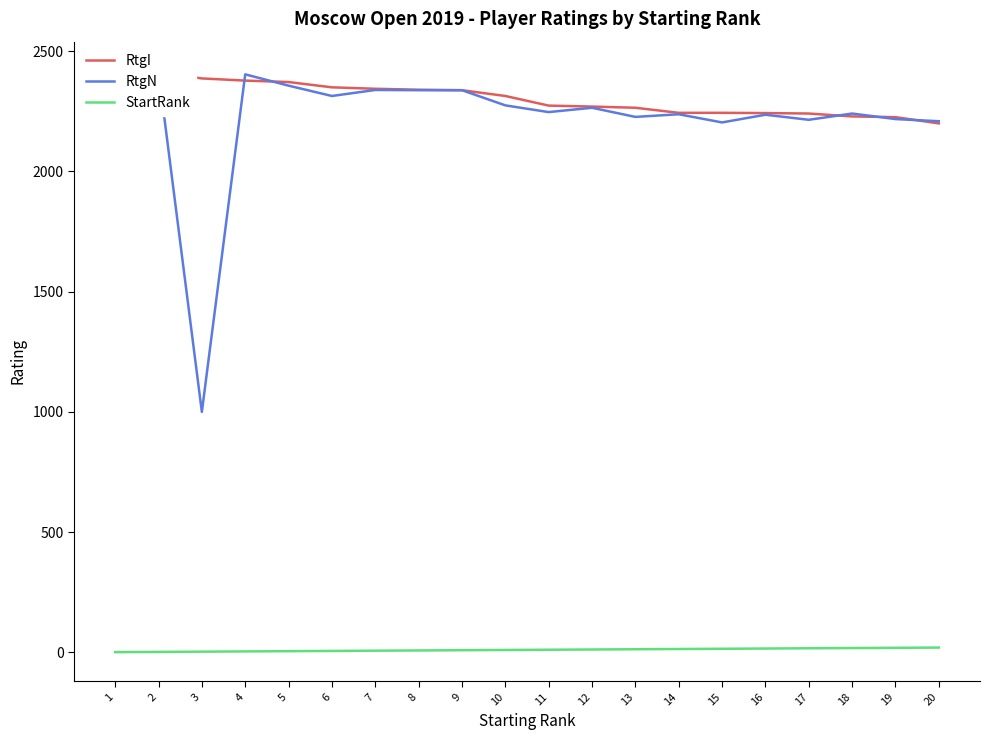

What is the difference between the maximum and minimum values in the RtgI series?

219